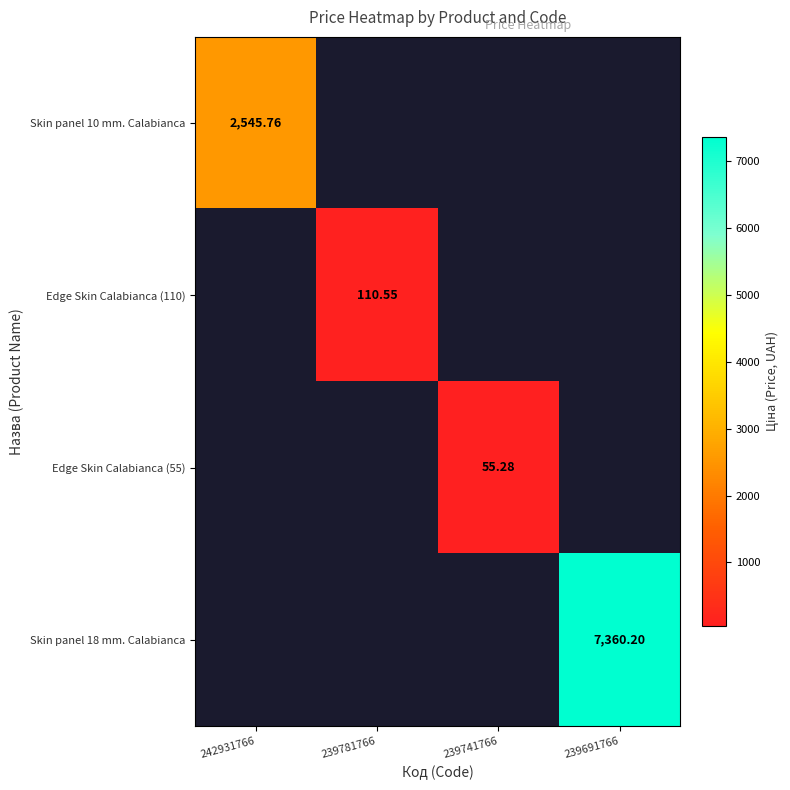

Is the value of Edge Skin Calabianca (55) at 239741766 greater than the value of Skin panel 18 mm. Calabianca at 239691766?

No